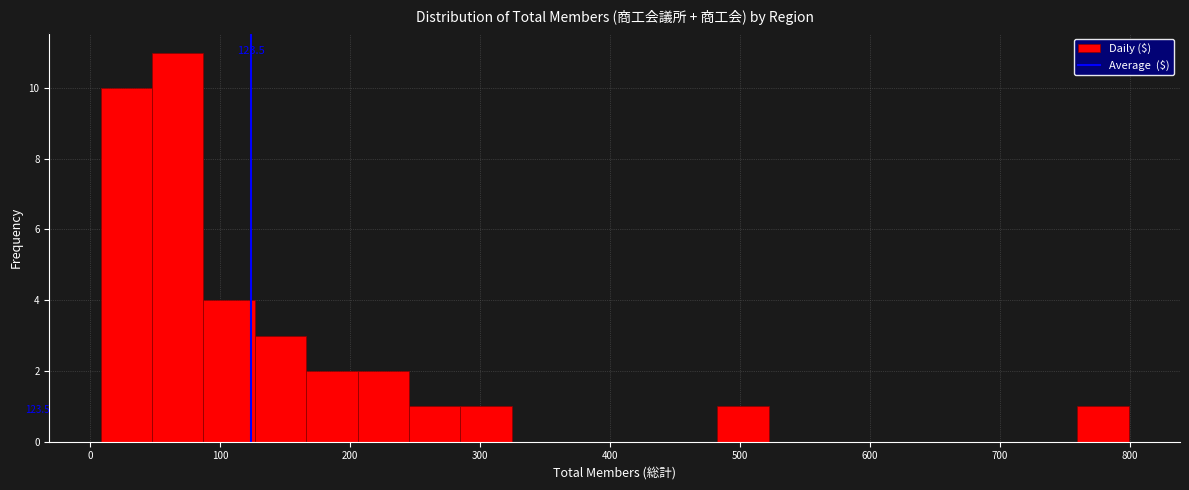

Read against the x-axis, roughly where is the centre of the tallest bar?

70